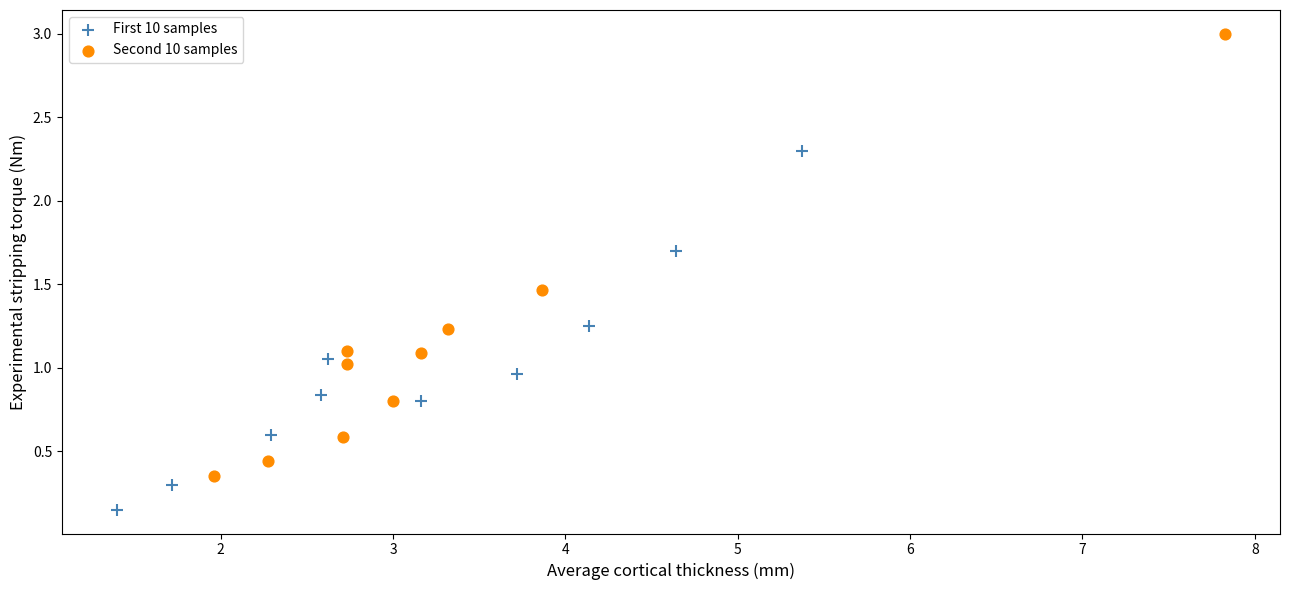

Which series reaches the minimum Y coordinate?

First 10 samples